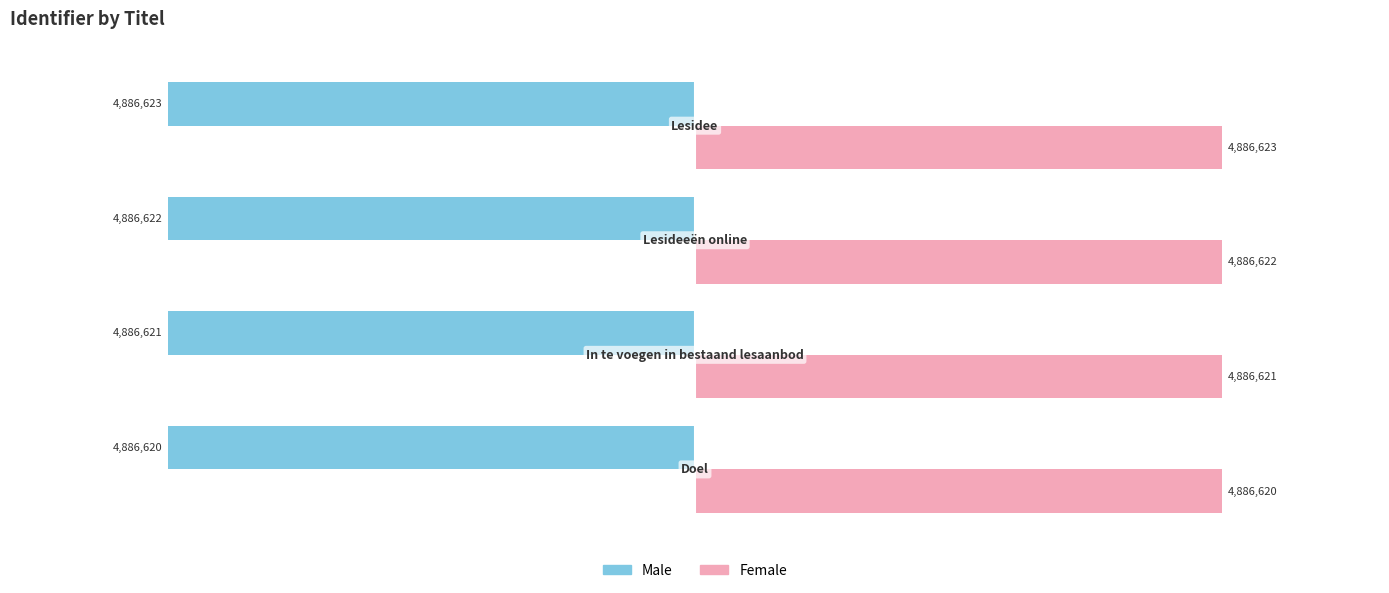

What are all the series names shown in the legend?

Male, Female